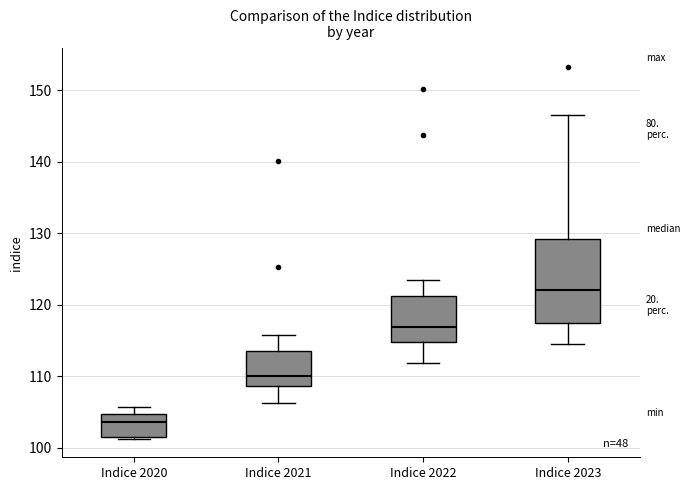

Reading left to right, transcribe this box plot: for each box, give where its median line is, the range the box spans, and where its two whiskers end, as read against the y-axis. The values are not printed on the chart, so give them approximately, as read against the axis.

Indice 2020: median 104, box 102 to 105, whiskers 101 to 106
Indice 2021: median 110, box 109 to 114, whiskers 106 to 116
Indice 2022: median 117, box 115 to 121, whiskers 112 to 123
Indice 2023: median 122, box 117 to 129, whiskers 115 to 147